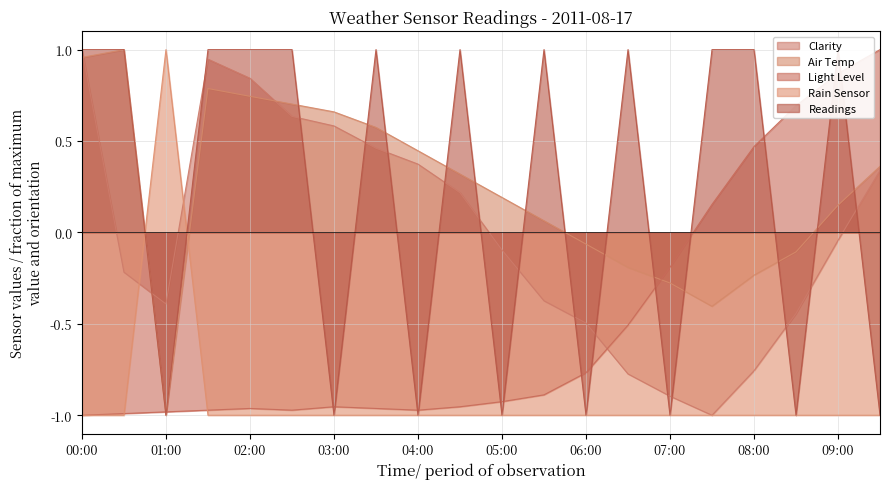

The value of Air Temp at 01:30 is 0.8. True or false?

True